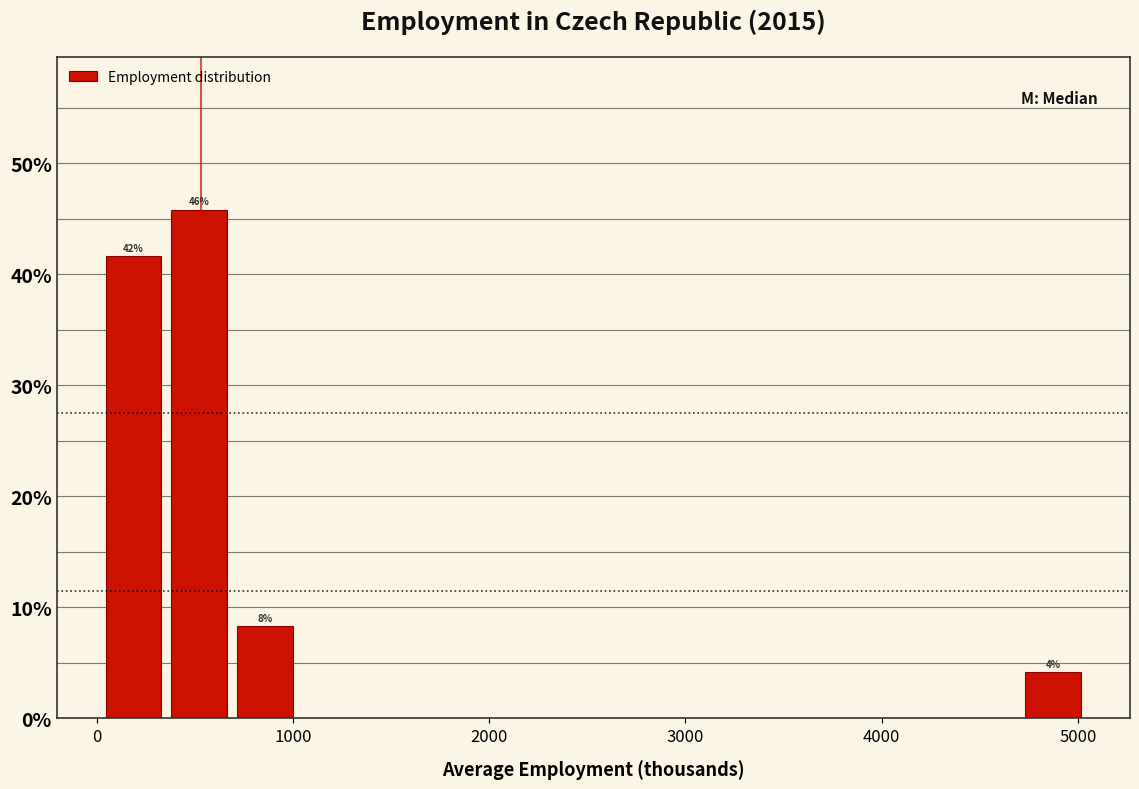

Read against the x-axis, roughly where is the centre of the tallest bar?

500